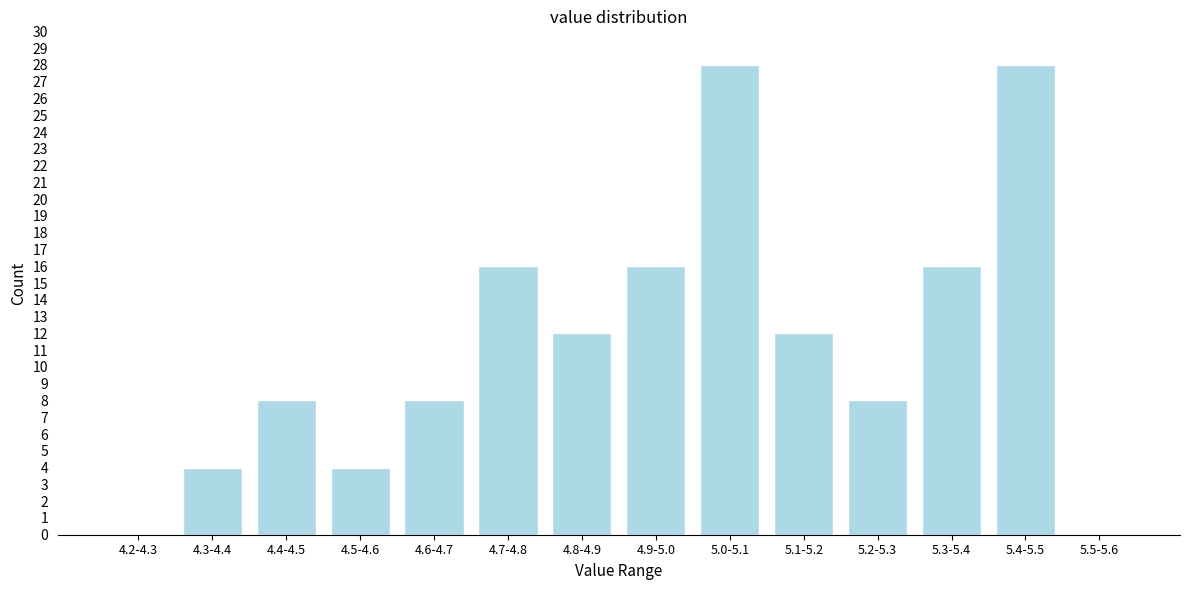

Reading left to right, transcribe all the data shown in this chart.

4.2-4.3=0	4.3-4.4=4	4.4-4.5=8	4.5-4.6=4	4.6-4.7=8	4.7-4.8=16	4.8-4.9=12	4.9-5.0=16	5.0-5.1=28	5.1-5.2=12	5.2-5.3=8	5.3-5.4=16	5.4-5.5=28	5.5-5.6=0